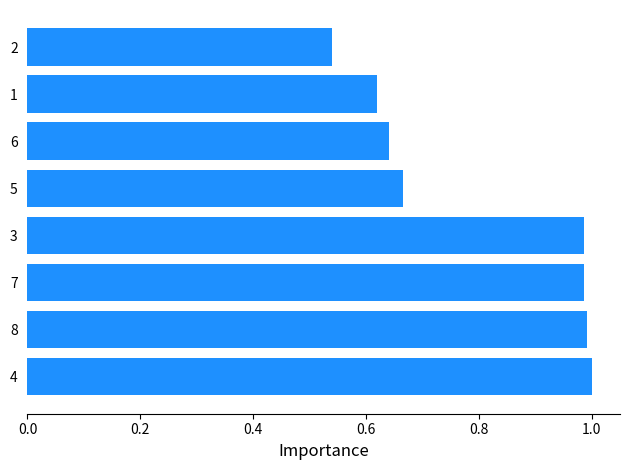

Between 2 and 5, which is larger?

5